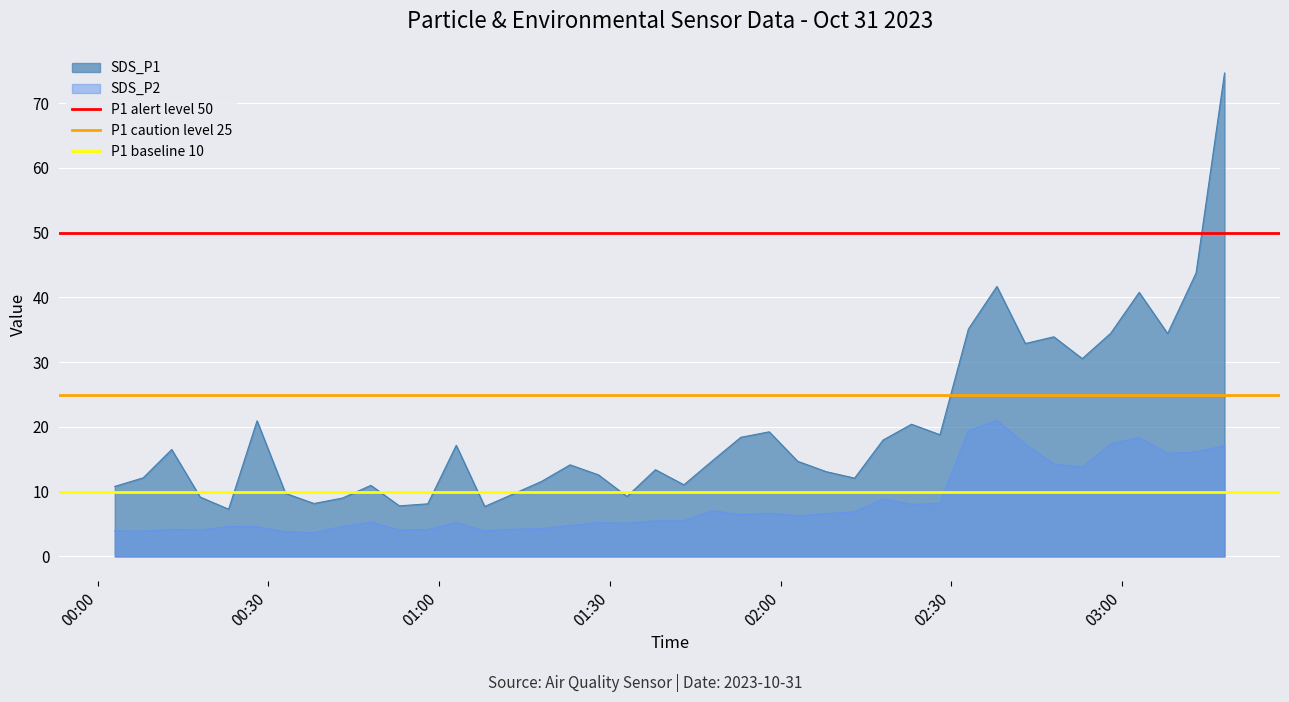

What is the minimum value for SDS_P1?

7.3